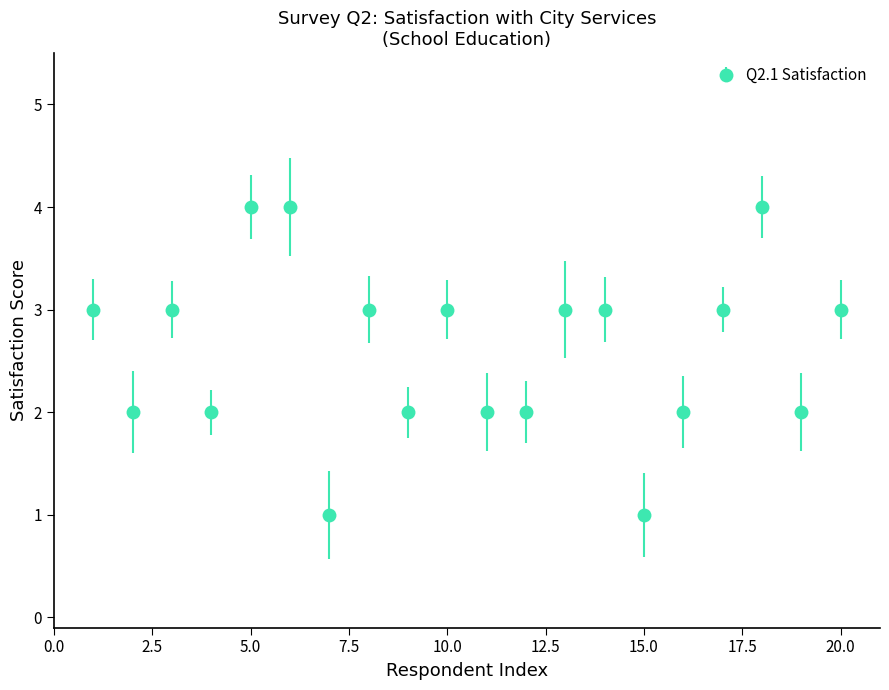

What is the sum of all values?

52